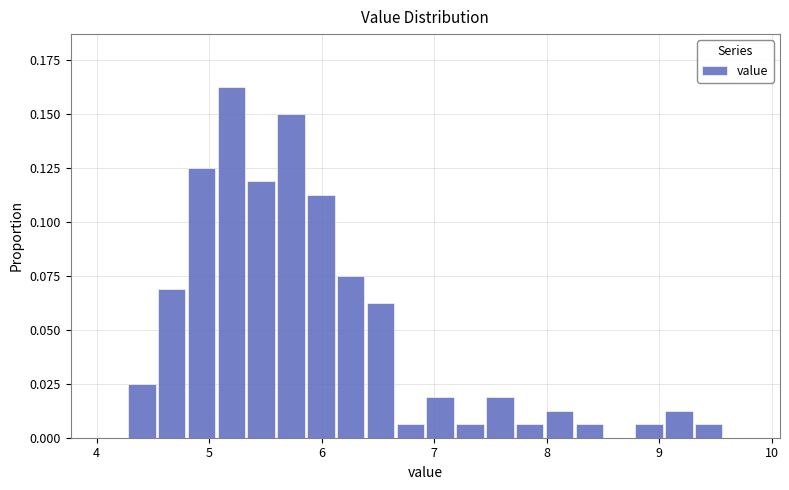

Read against the x-axis, roughly where is the centre of the tallest bar?

5.2